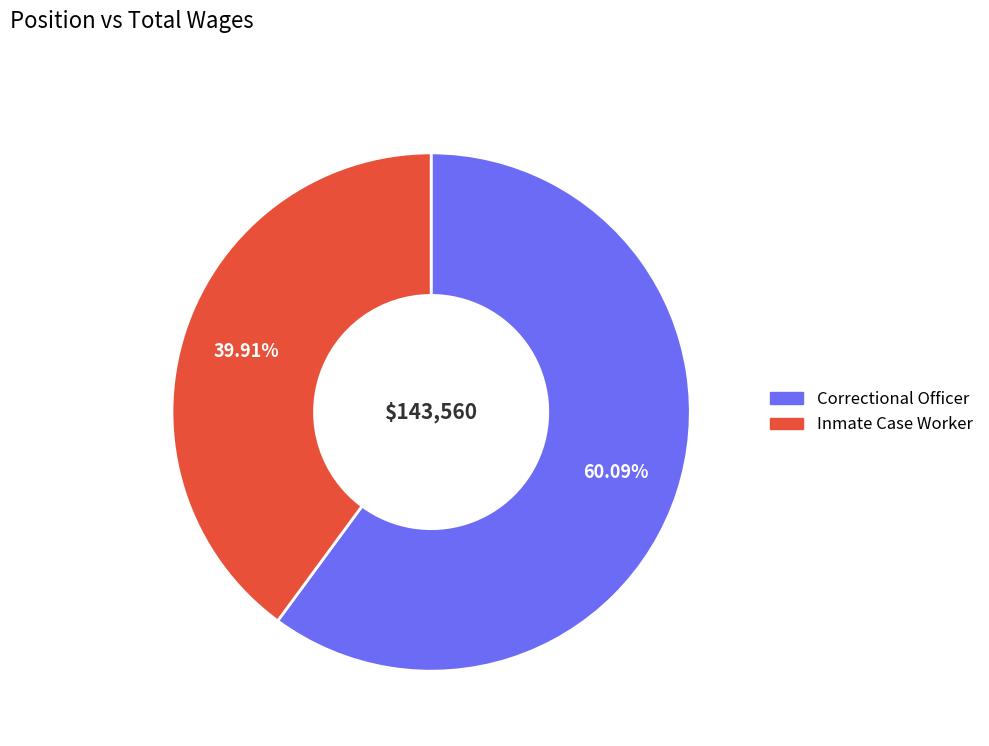

To the nearest percent, what is the combined percentage of Inmate Case Worker and Correctional Officer?

100%